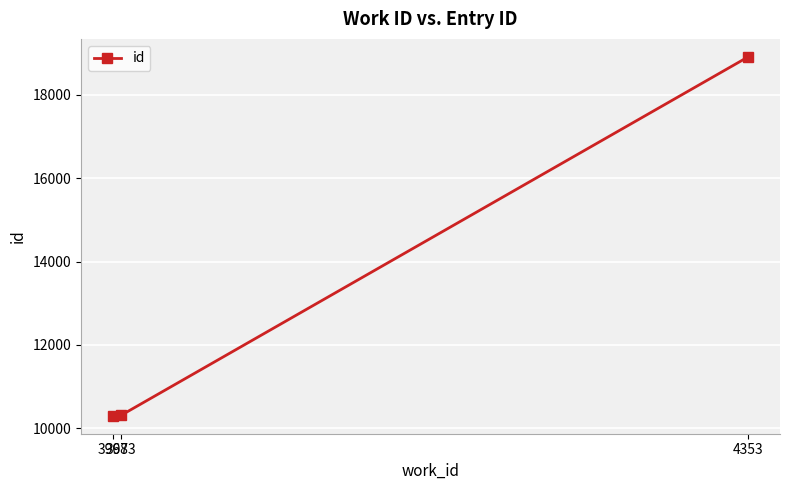

True or false: the data shows 11945 at 4353.

False